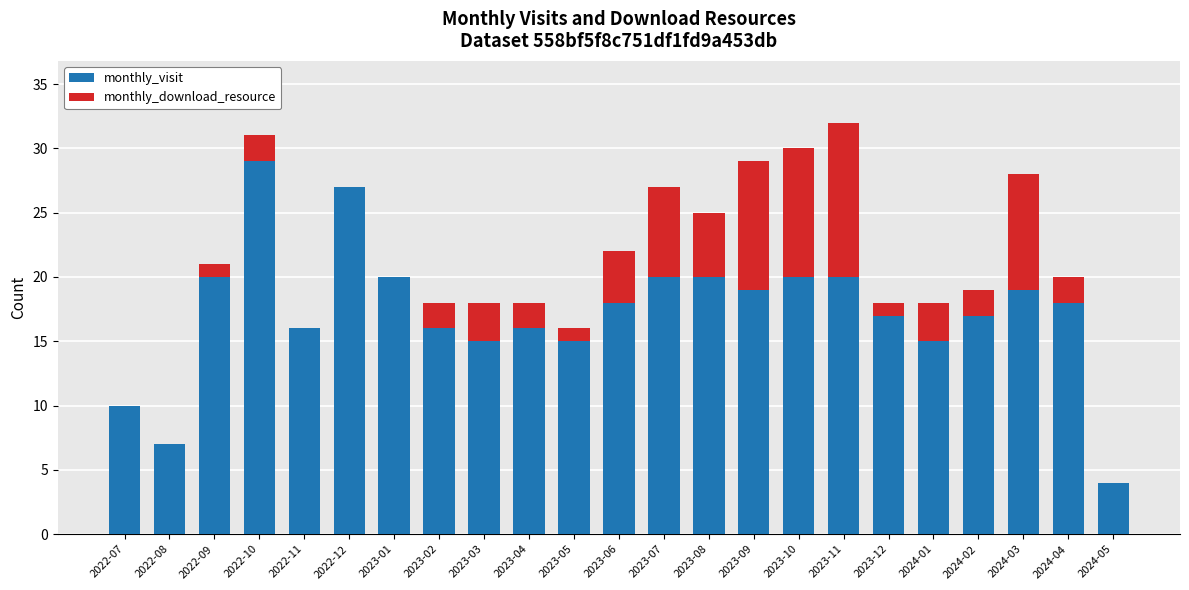

What is the total value across all series at 2023-12?

18